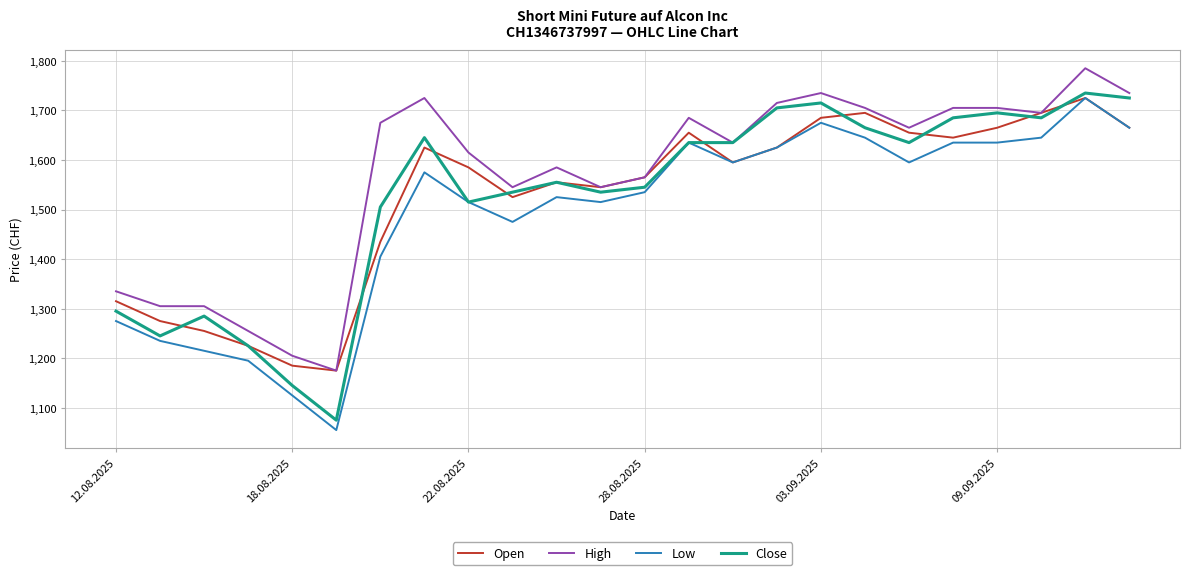

True or false: Low and High intersect in this chart.

False